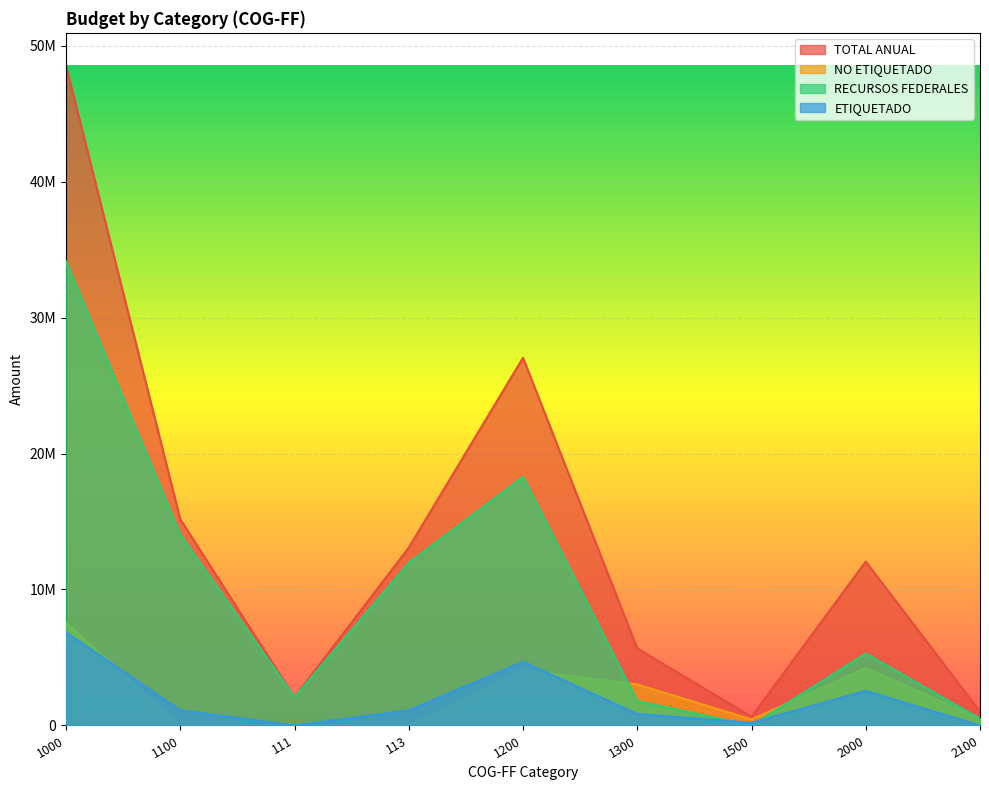

How many positive values does the RECURSOS FEDERALES series have?

8